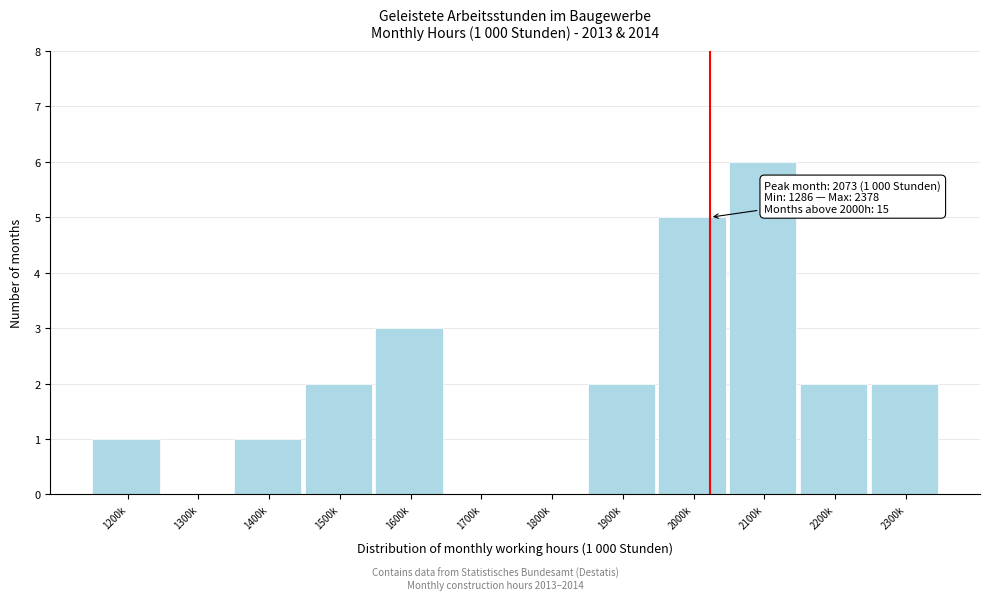

Reading left to right, what are all the values shown in this chart?

1200k=1	1300k=0	1400k=1	1500k=2	1600k=3	1700k=0	1800k=0	1900k=2	2000k=5	2100k=6	2200k=2	2300k=2